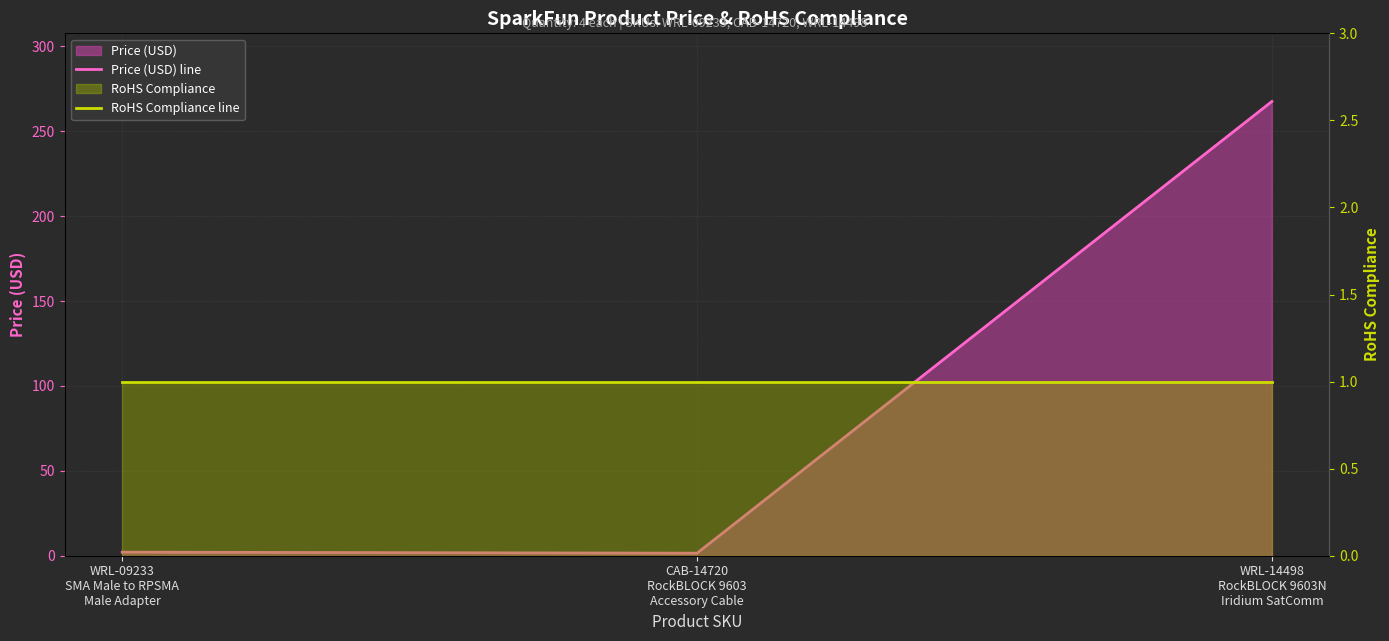

What is the approximate value of RoHS Compliance line at CAB-14720
RockBLOCK 9603
Accessory Cable?

1.0